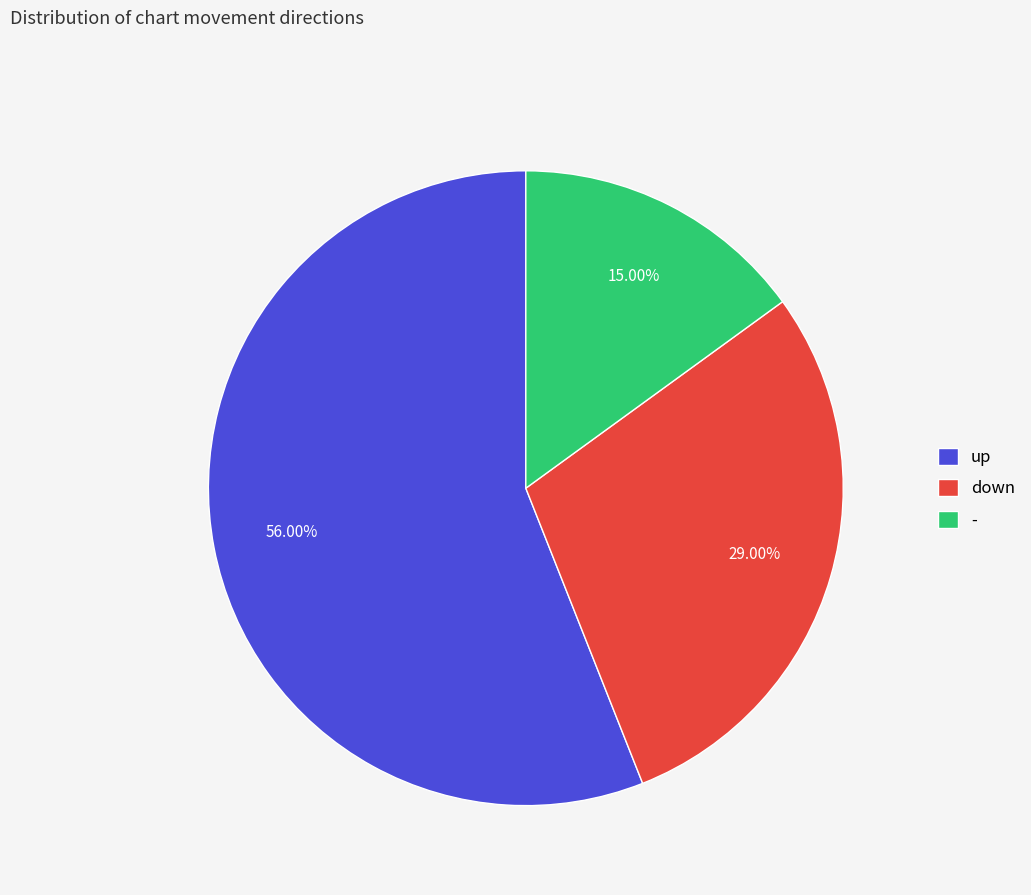

How many slices are in this pie chart?

3